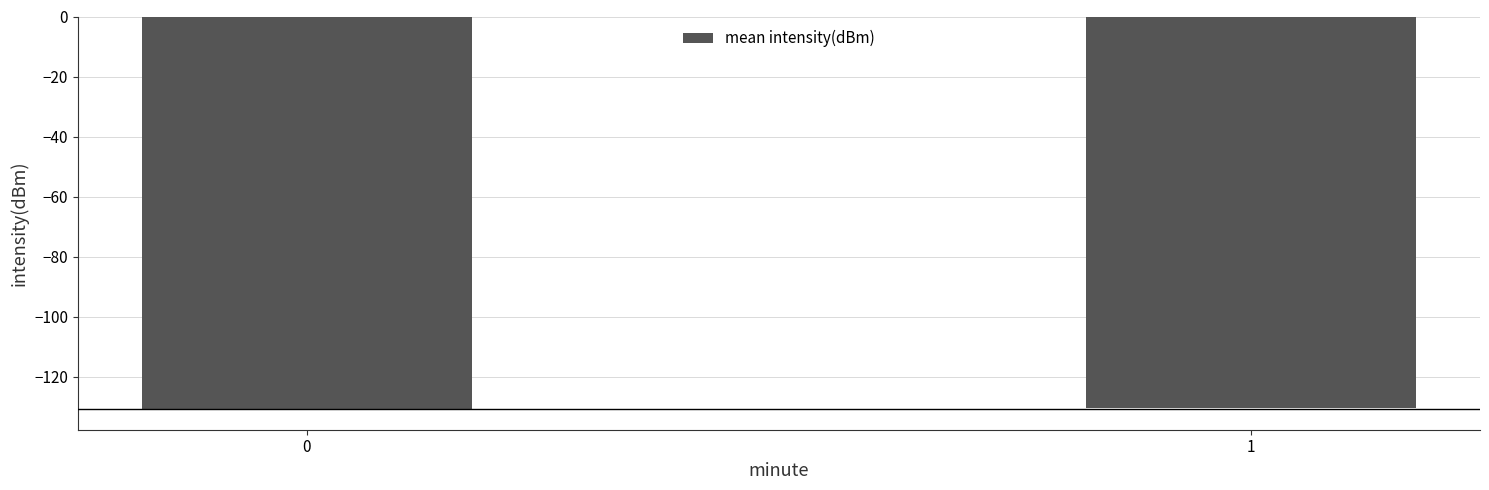

Is it true that the value at 1 is -60.0?

False